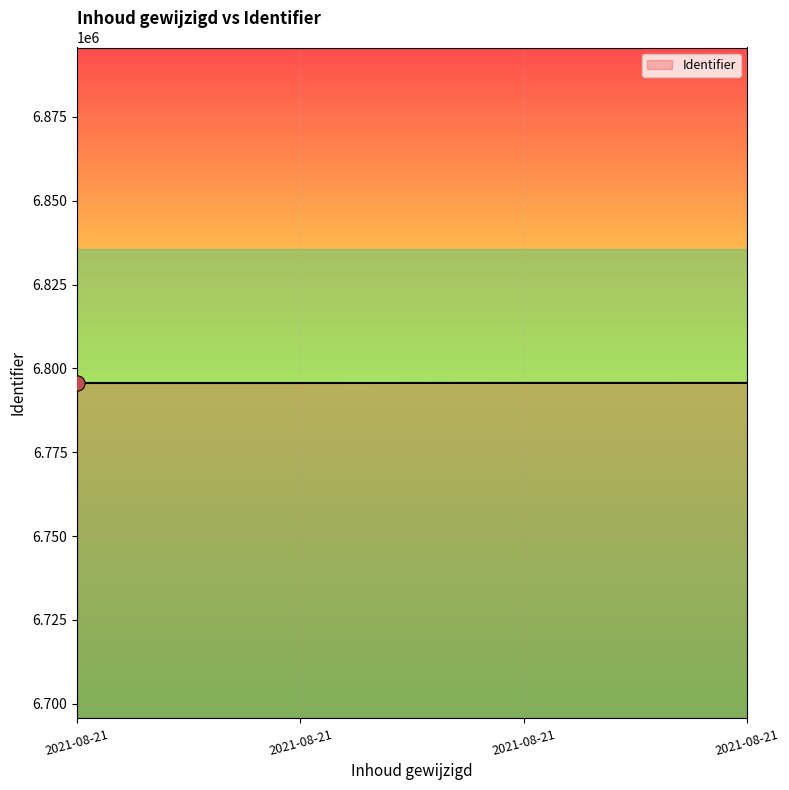

What is the ratio of the value at 2021-08-21 to the value at 2021-08-21?

1.0